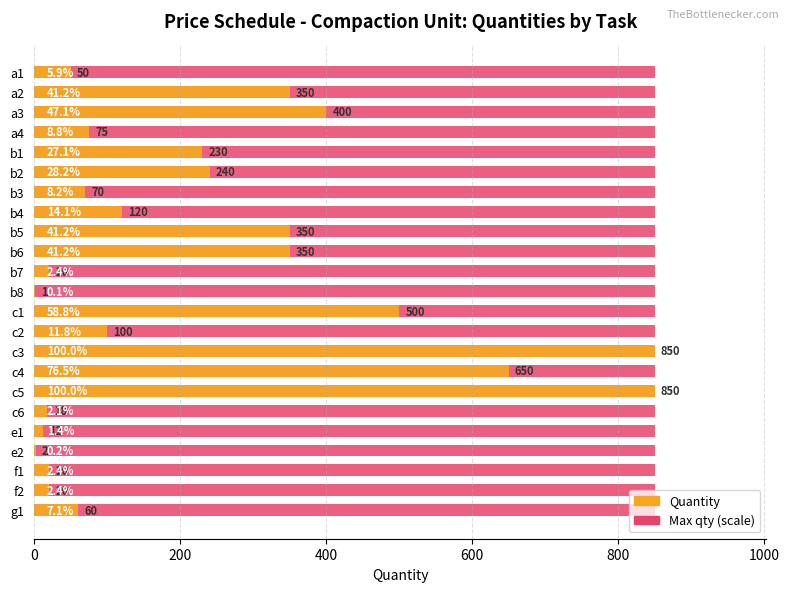

What is the value of the Quantity bar at the 19th from the left?

12.0